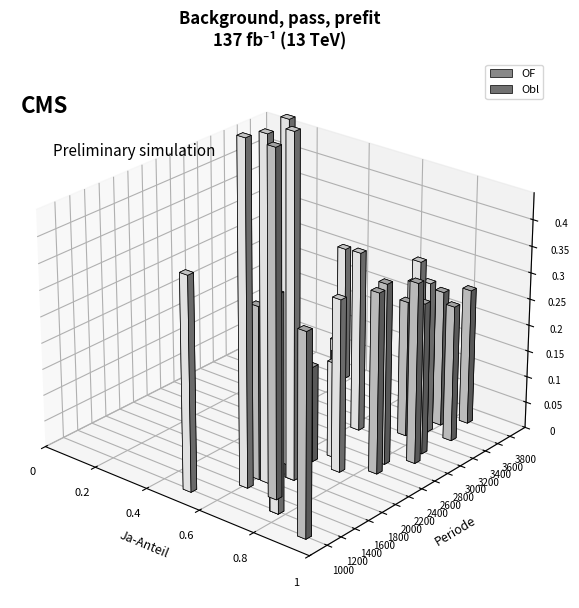

What are all the series names shown in the legend?

OF, Obl